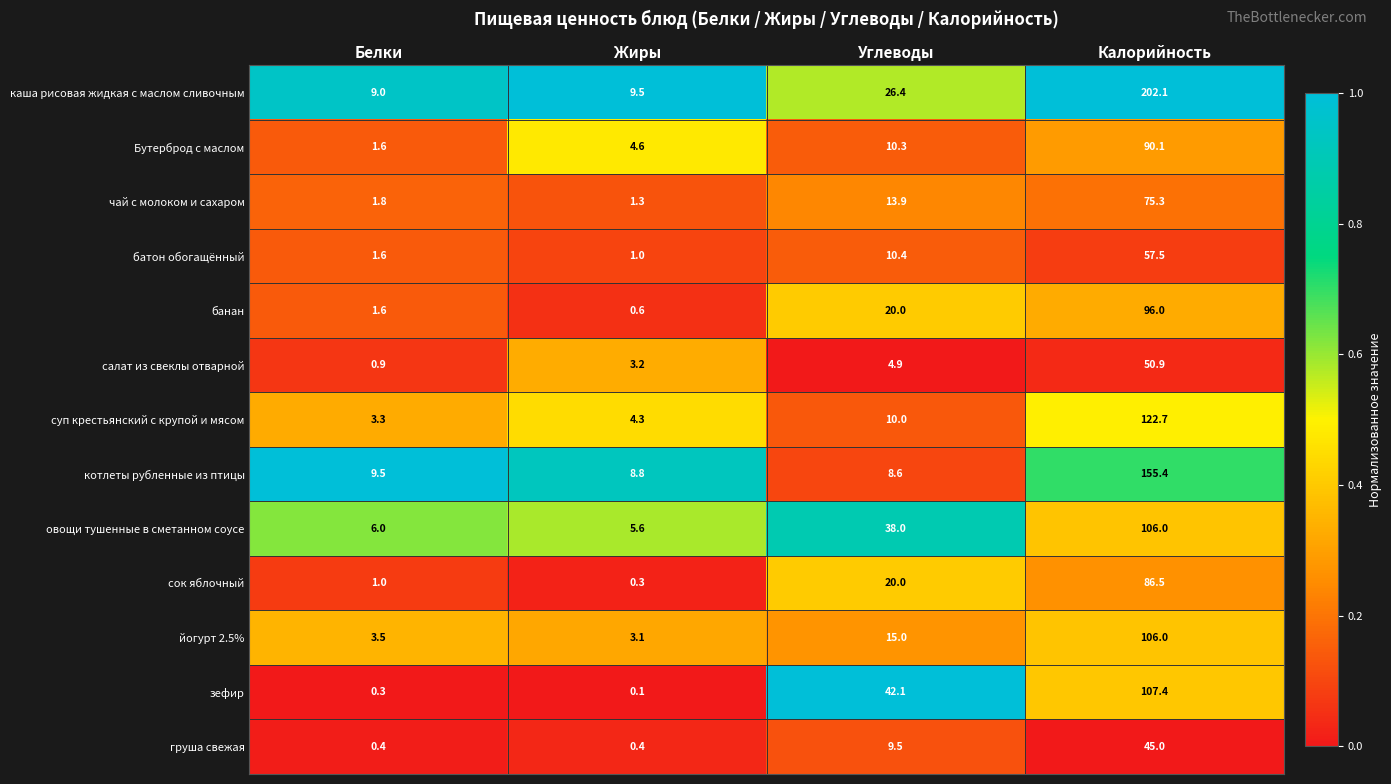

What is the spread (max minus min) of values at Жиры?

9.4